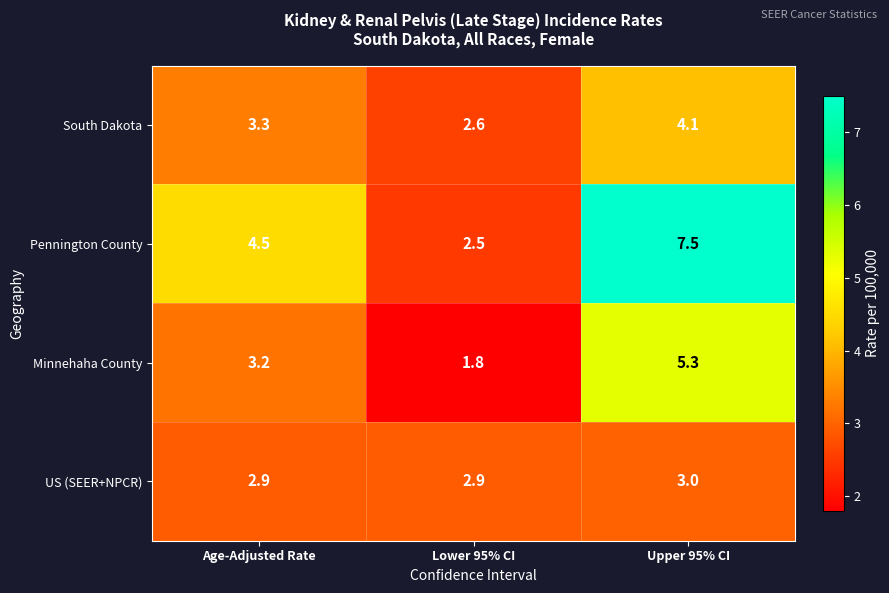

What is the sum of all Pennington County values?

14.5